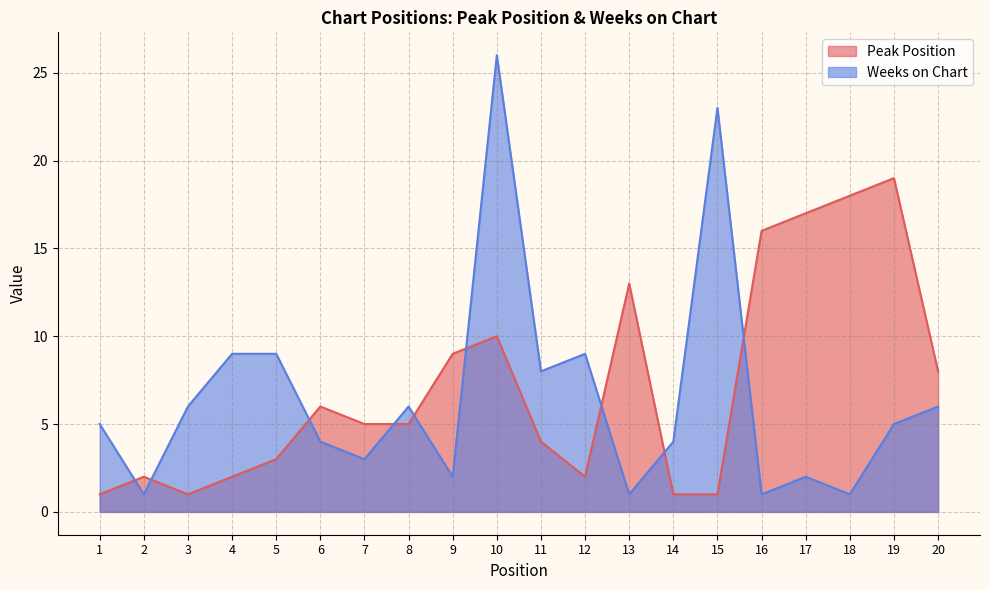

Between 10 and 4, which is larger?

10